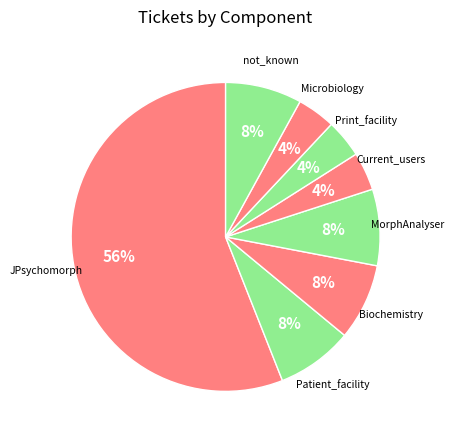

Count the number of slices in the pie.

8